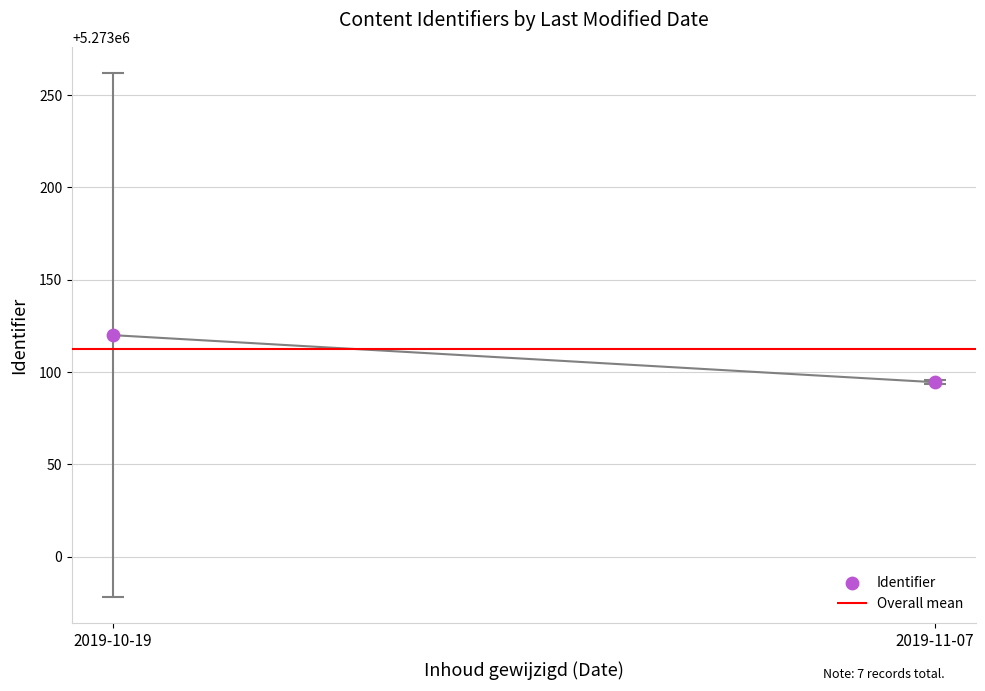

What is the range of Y values (max minus min)?

25.5